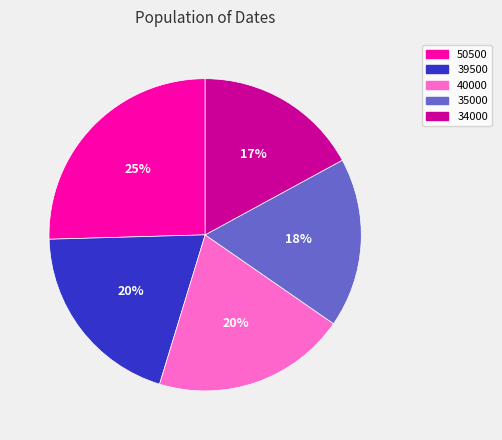

To the nearest percent, what is the difference between the largest and smallest slice percentages?

8%